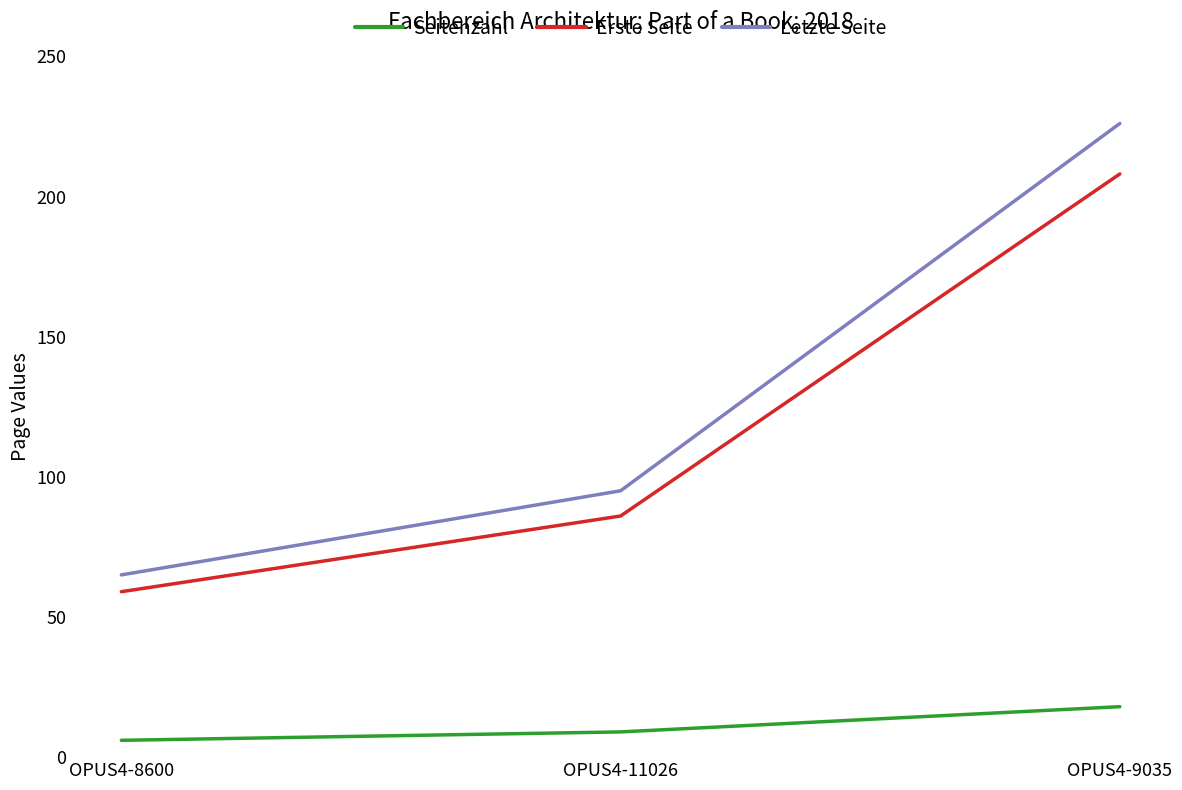

Reading left to right, what are all the values shown in this chart?

Seitenzahl: OPUS4-8600=6	OPUS4-11026=9	OPUS4-9035=18
Erste Seite: OPUS4-8600=59	OPUS4-11026=86	OPUS4-9035=208
Letzte Seite: OPUS4-8600=65	OPUS4-11026=95	OPUS4-9035=226